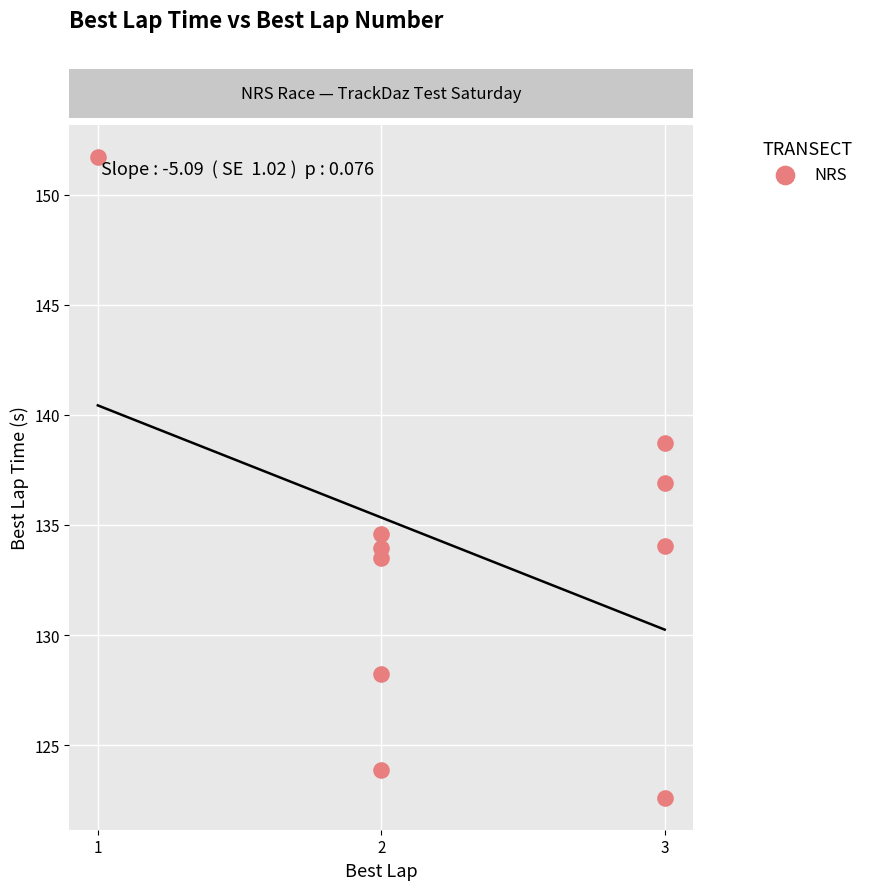

What is the range of X values (max minus min)?

2.0